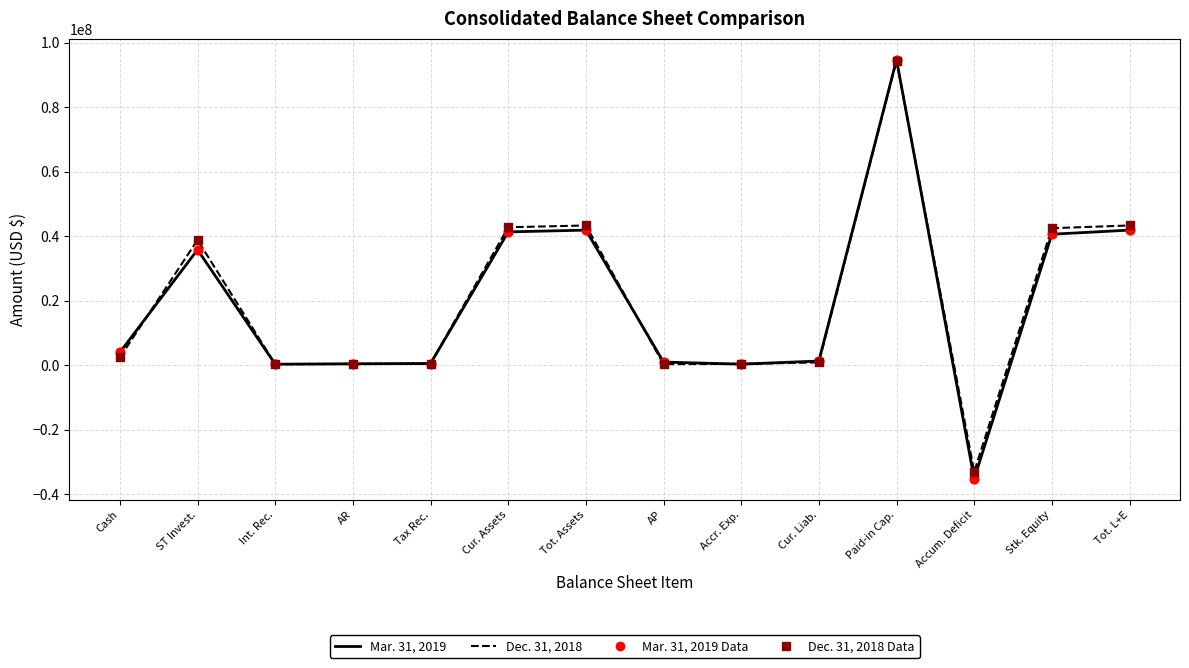

Which series has the widest spread of values?

Mar. 31, 2019